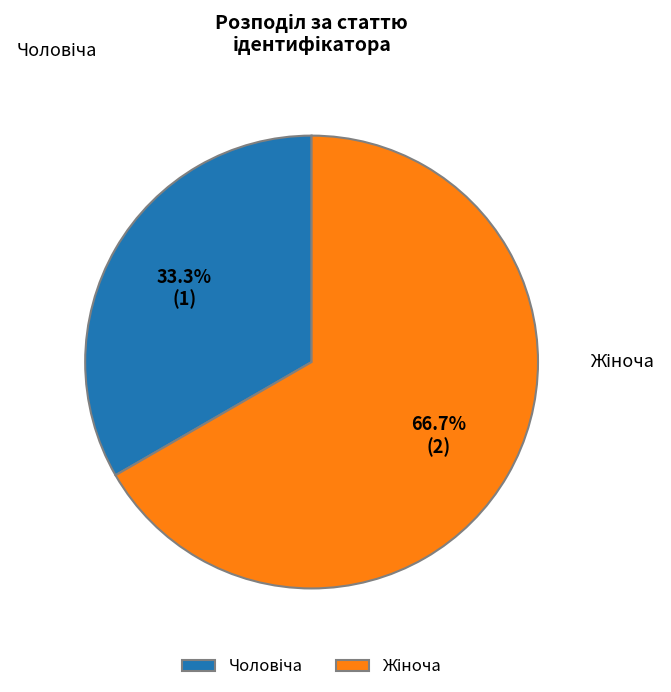

Does any single category account for the majority?

Yes